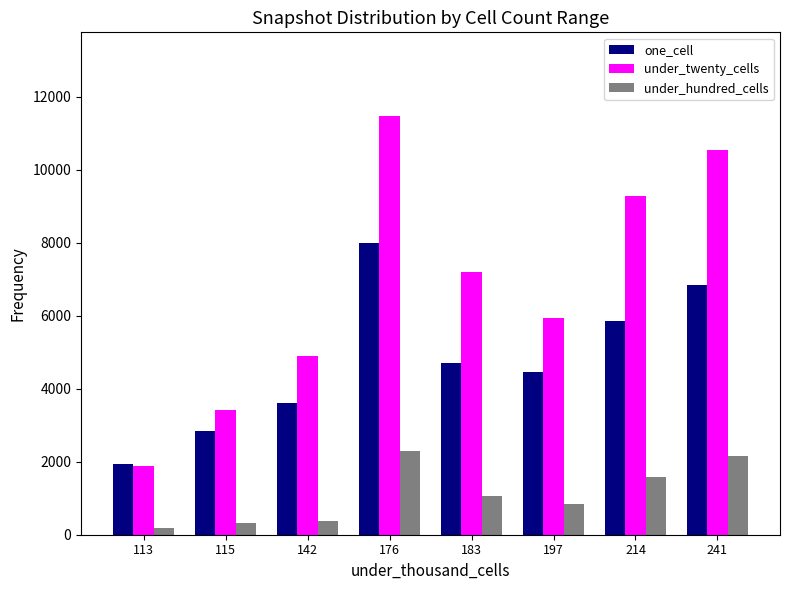

Does the chart contain any negative values?

No